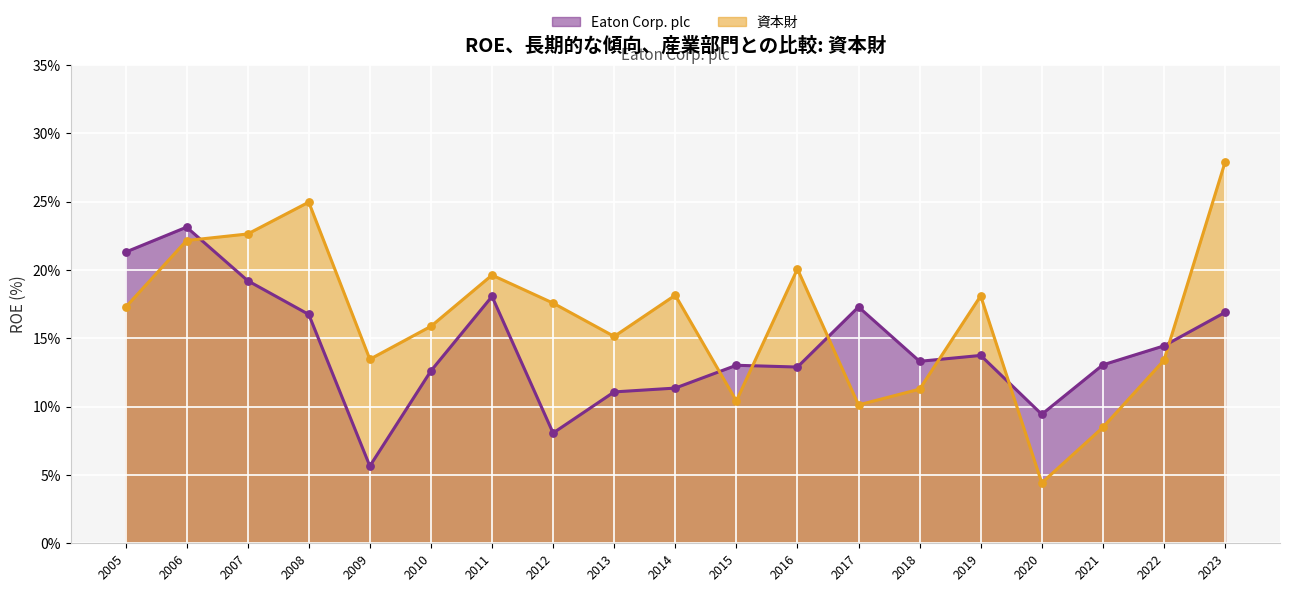

Which series contains the lowest Y value?

資本財